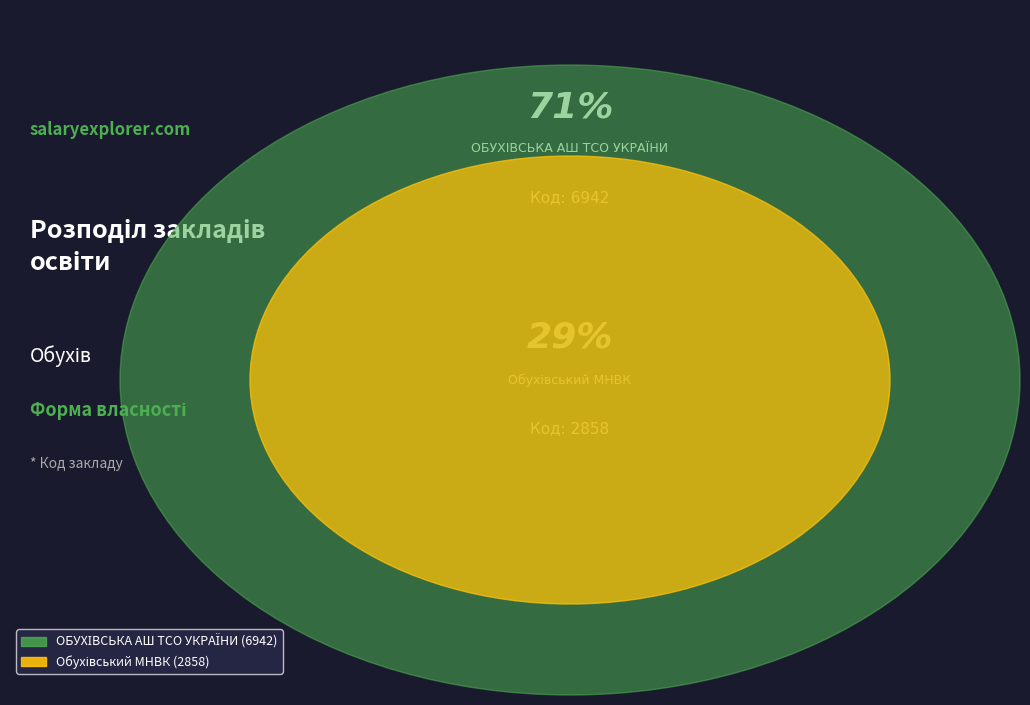

How much of the chart is everything except ОБУХІВСЬКА АШ ТСО УКРАЇНИ?

29.2%